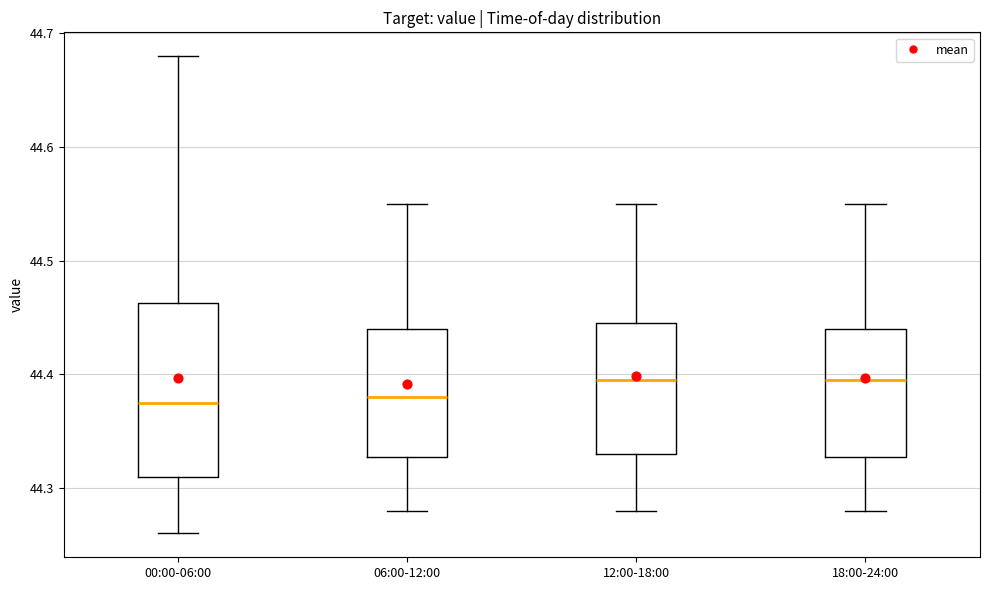

Reading left to right, read every box against the y-axis: the position of its median line, the range the box covers, and the ends of its whiskers. The values are not printed on the chart, so give them approximately, as read against the axis.

00:00-06:00: median 44.38, box 44.31 to 44.46, whiskers 44.26 to 44.68
06:00-12:00: median 44.38, box 44.33 to 44.44, whiskers 44.28 to 44.55
12:00-18:00: median 44.40, box 44.33 to 44.45, whiskers 44.28 to 44.55
18:00-24:00: median 44.40, box 44.33 to 44.44, whiskers 44.28 to 44.55